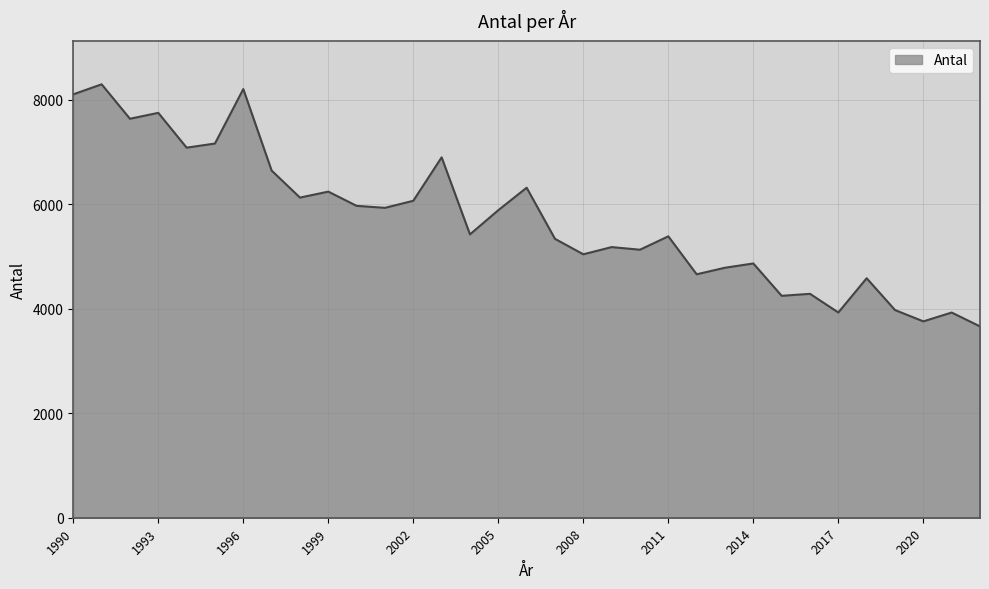

What is the greatest value displayed?

8291